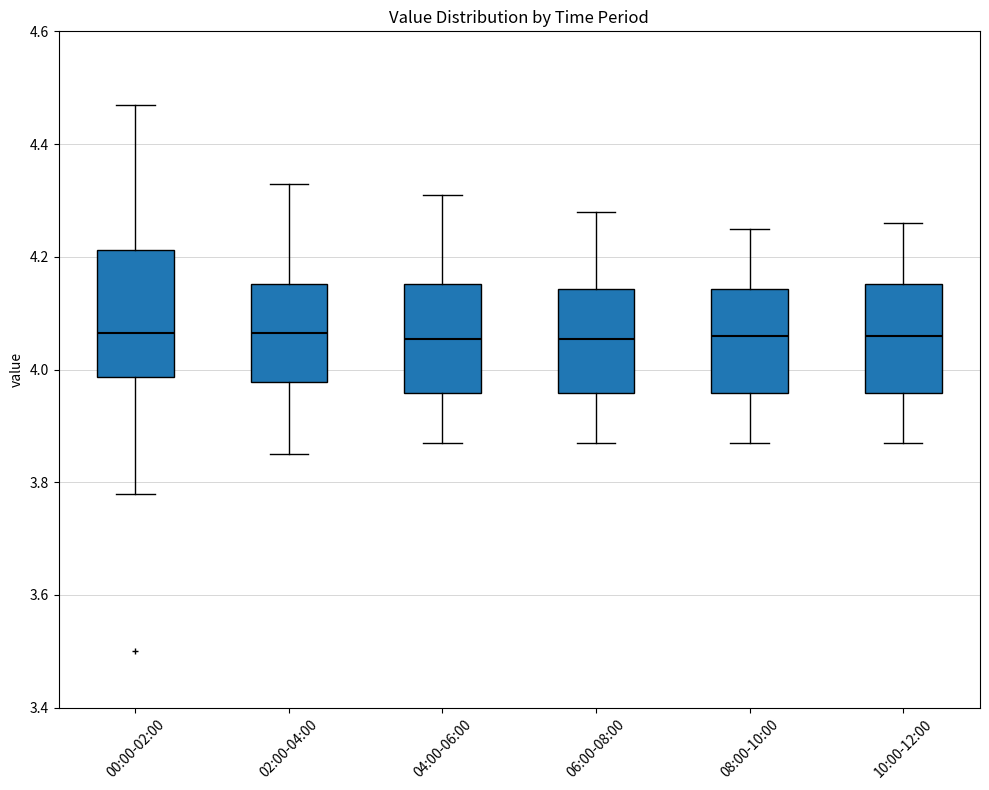

Where is the lower edge of the box for 06:00-08:00 on the y-axis? The values are not printed on the chart, so give them approximately, as read against the axis.

3.96